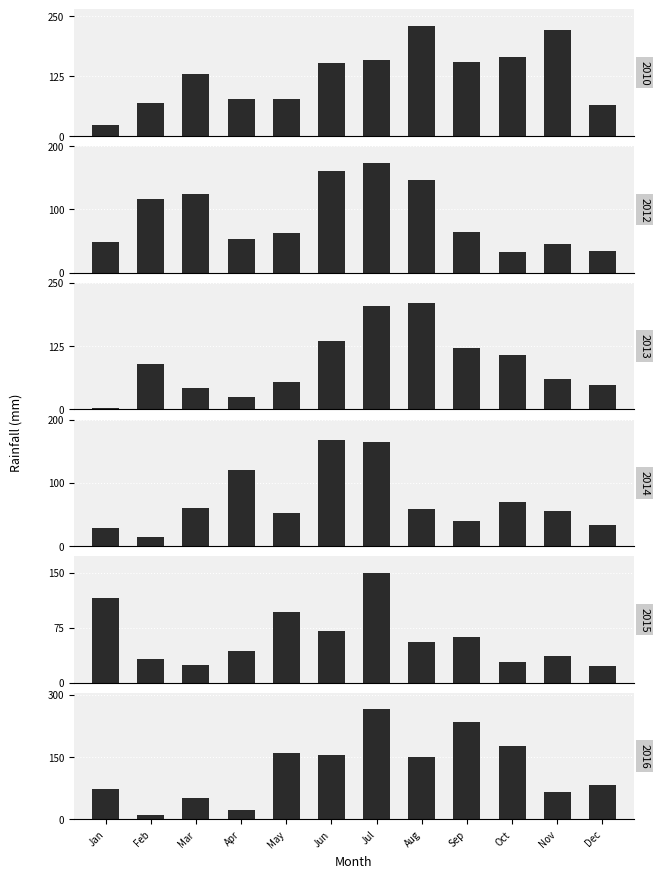

What is the sum of the 2010 values at Nov and Dec?

287